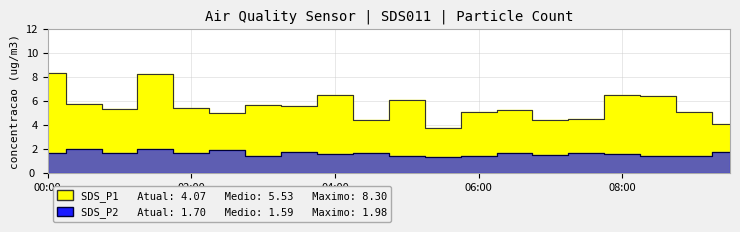

What is the maximum value for SDS_P1?

8.3